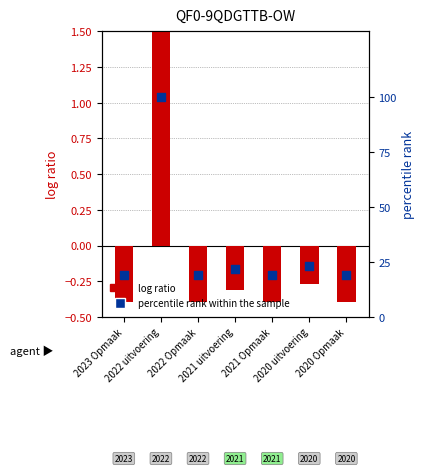

Is the value of log ratio at 2020 uitvoering greater than the value of percentile rank within the sample at 2020 Opmaak?

No